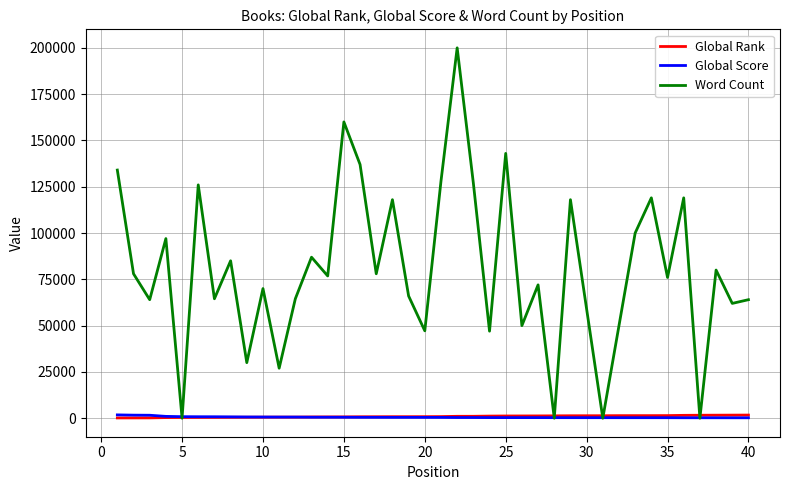

What is the maximum value shown in the chart?

200000